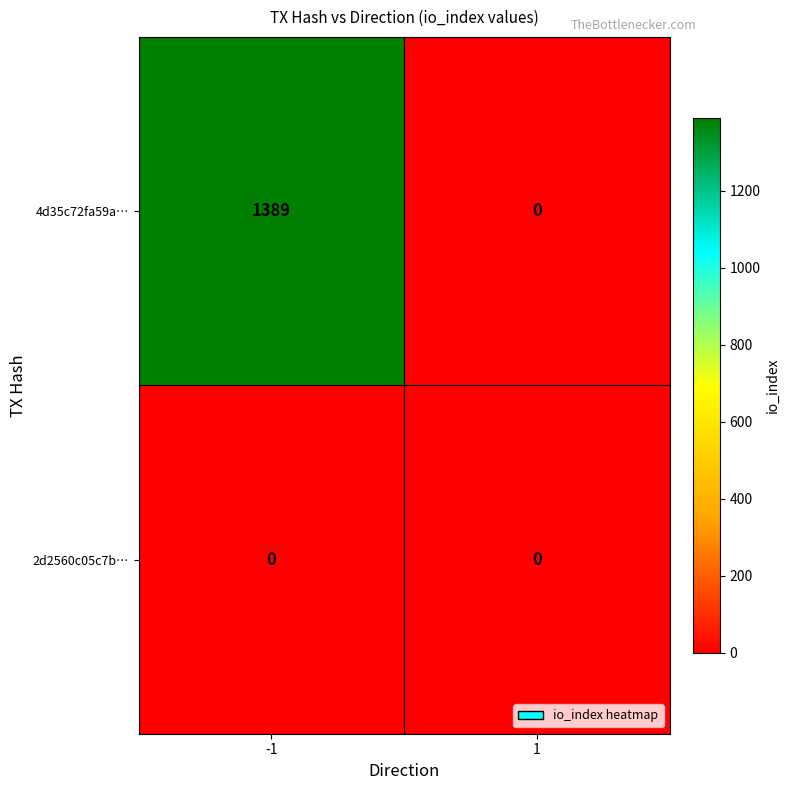

Which series has the widest spread of values?

4d35c72fa59a…